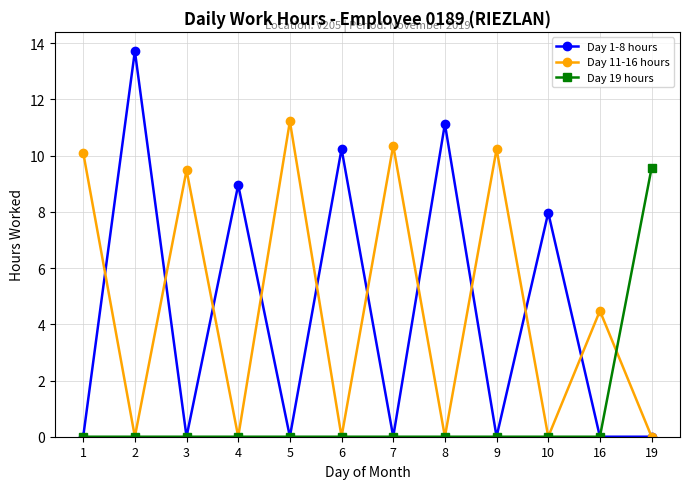

Reading left to right, transcribe all the data shown in this chart.

Day 1-8 hours: 0.0	13.7	0.0	9.0	0.0	10.2	0.0	11.1	0.0	8.0	0.0	0.0
Day 11-16 hours: 10.1	0.0	9.5	0.0	11.2	0.0	10.4	0.0	10.2	0.0	4.5	0.0
Day 19 hours: 0.0	0.0	0.0	0.0	0.0	0.0	0.0	0.0	0.0	0.0	0.0	9.6